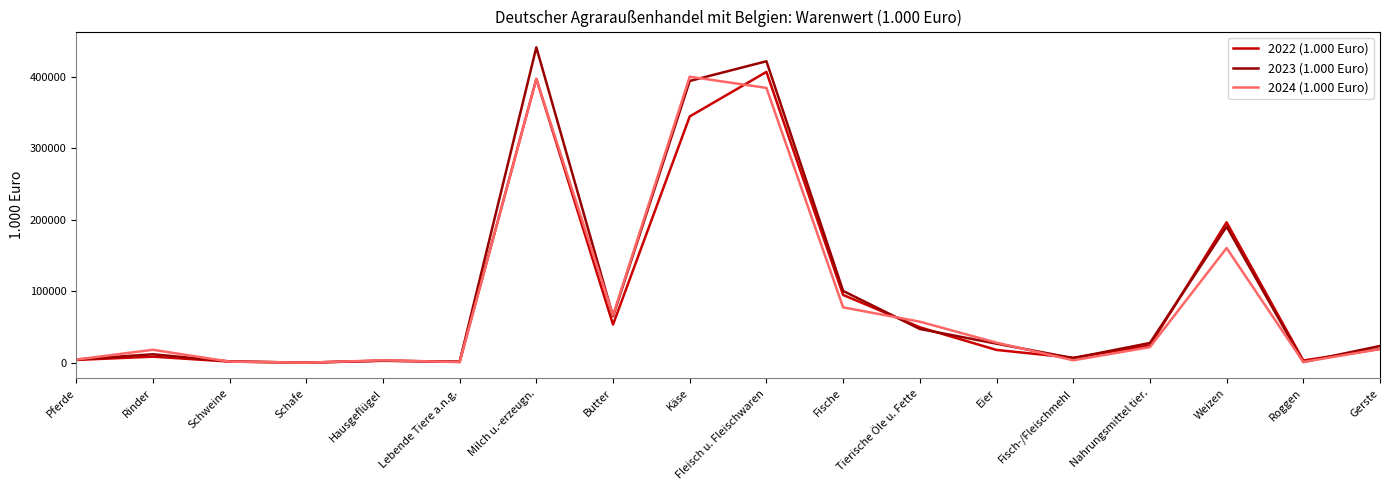

What are all the series names shown in the legend?

2022 (1.000 Euro), 2023 (1.000 Euro), 2024 (1.000 Euro)